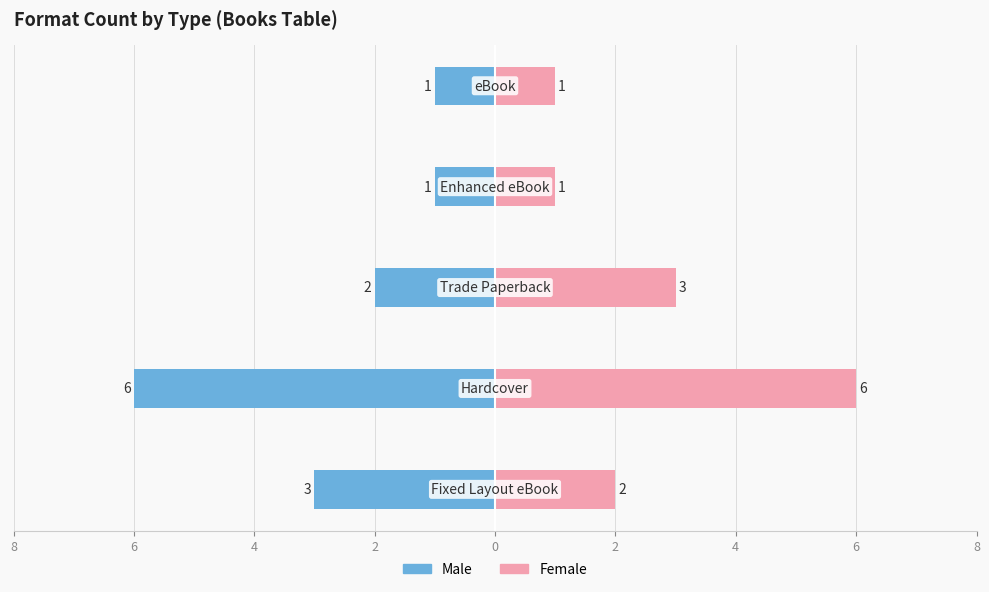

What is the spread (max minus min) of values at 0?

2